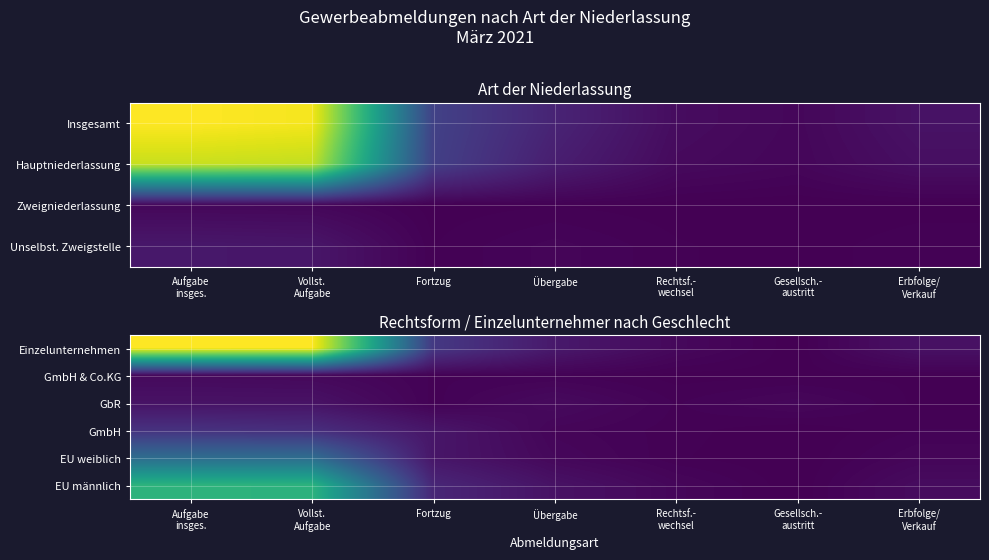

Which series changed the most between Aufgabe insges. and Rechtsf.- wechsel?

Einzelunternehmen